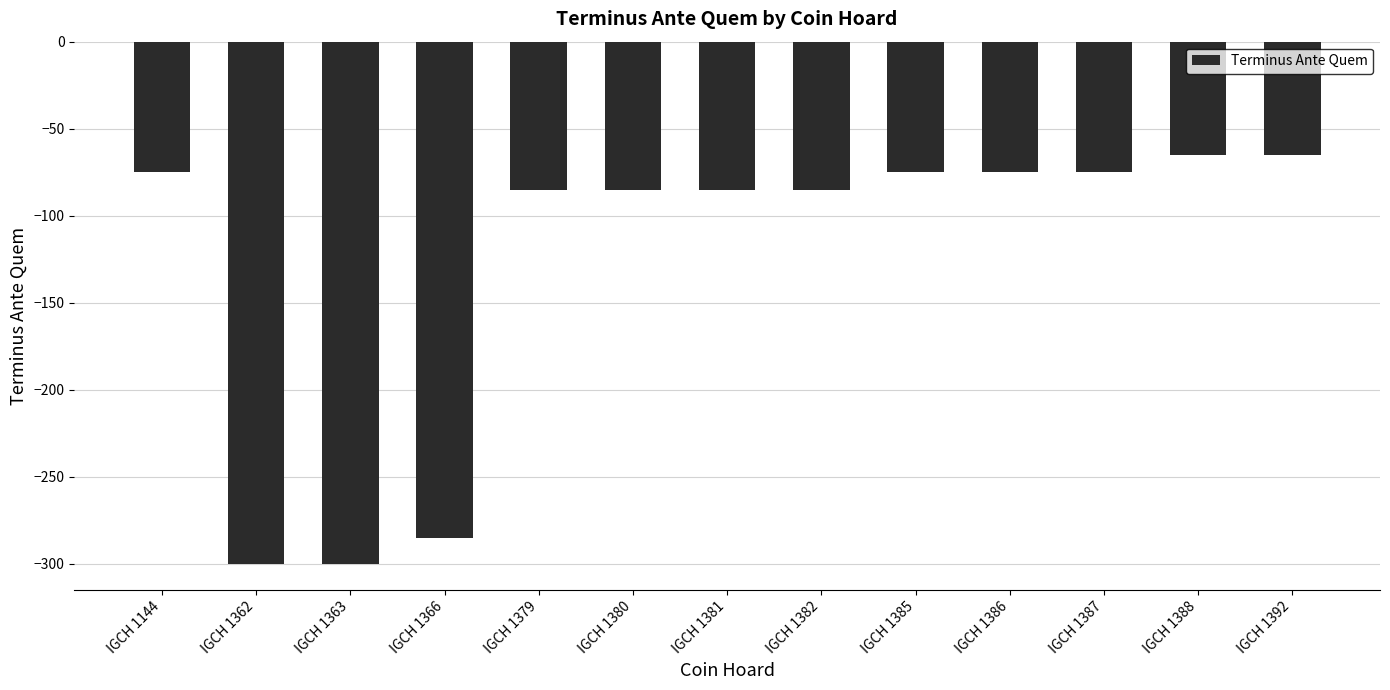

What is the sum of all values?

-1655